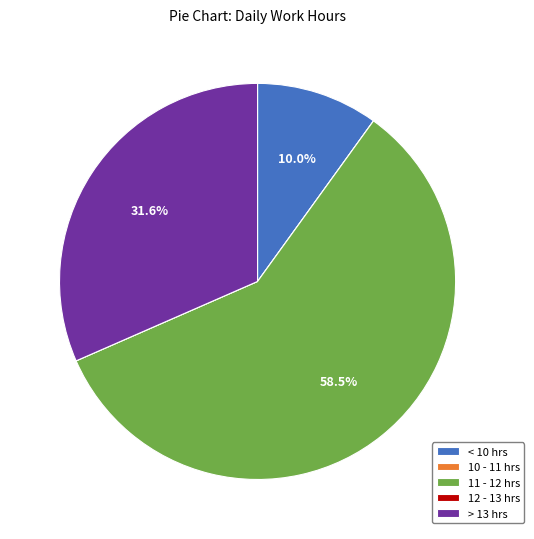

Is 11 - 12 hrs the majority of the pie?

Yes